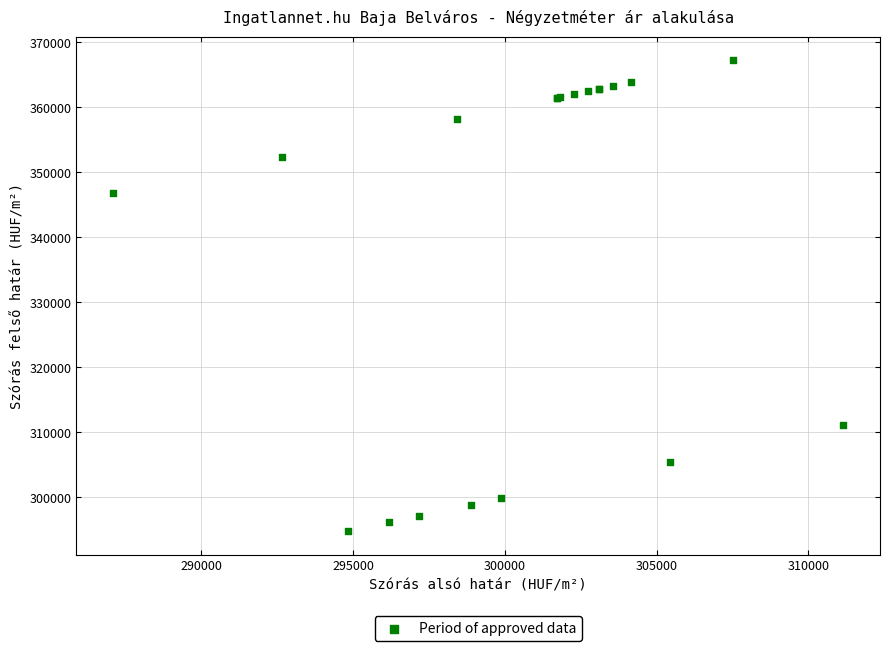

What Y value in the scatter plot is closest to 331039?

346844